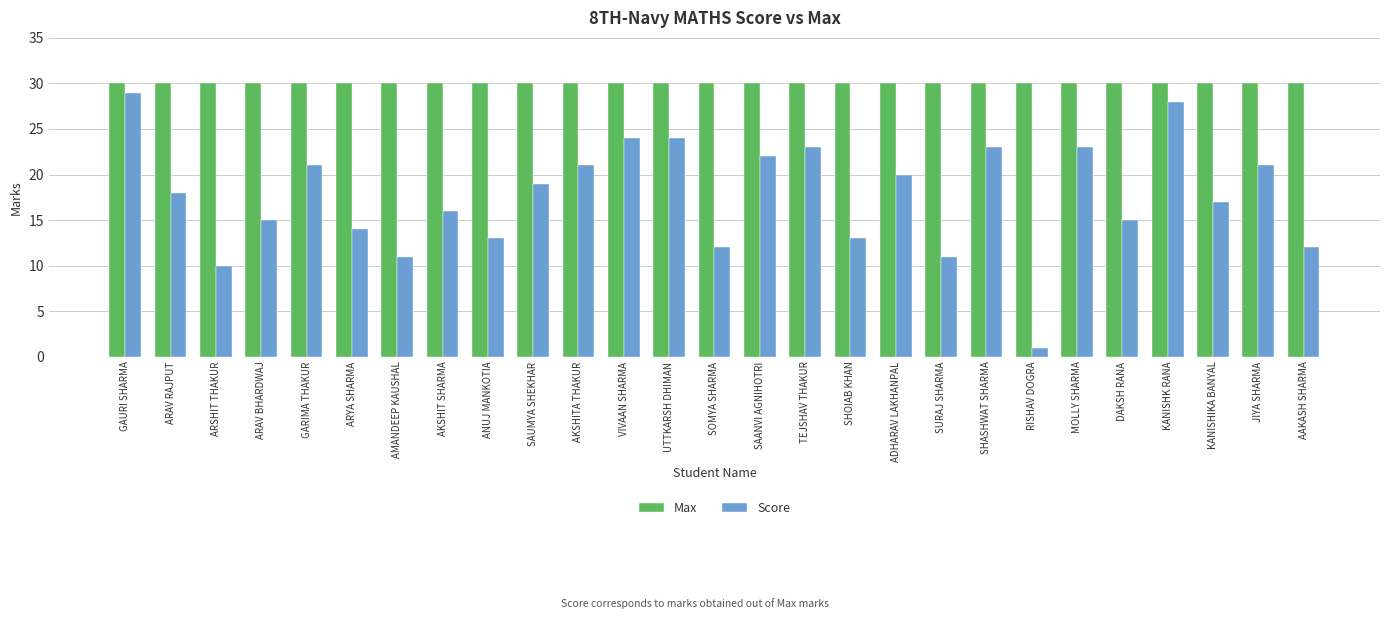

Which series has the largest total across all categories?

Max